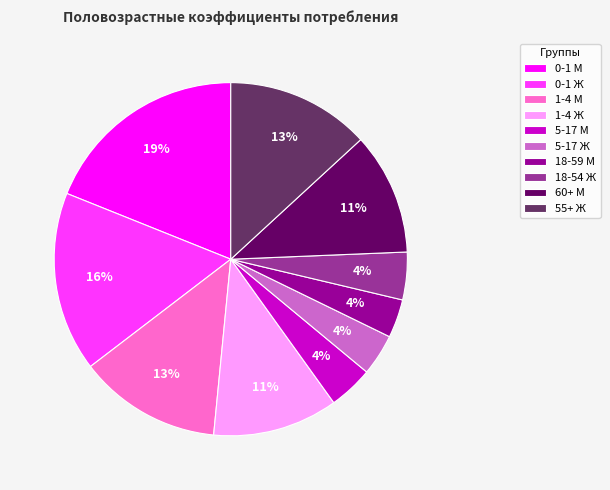

How many segments does this pie chart have?

10